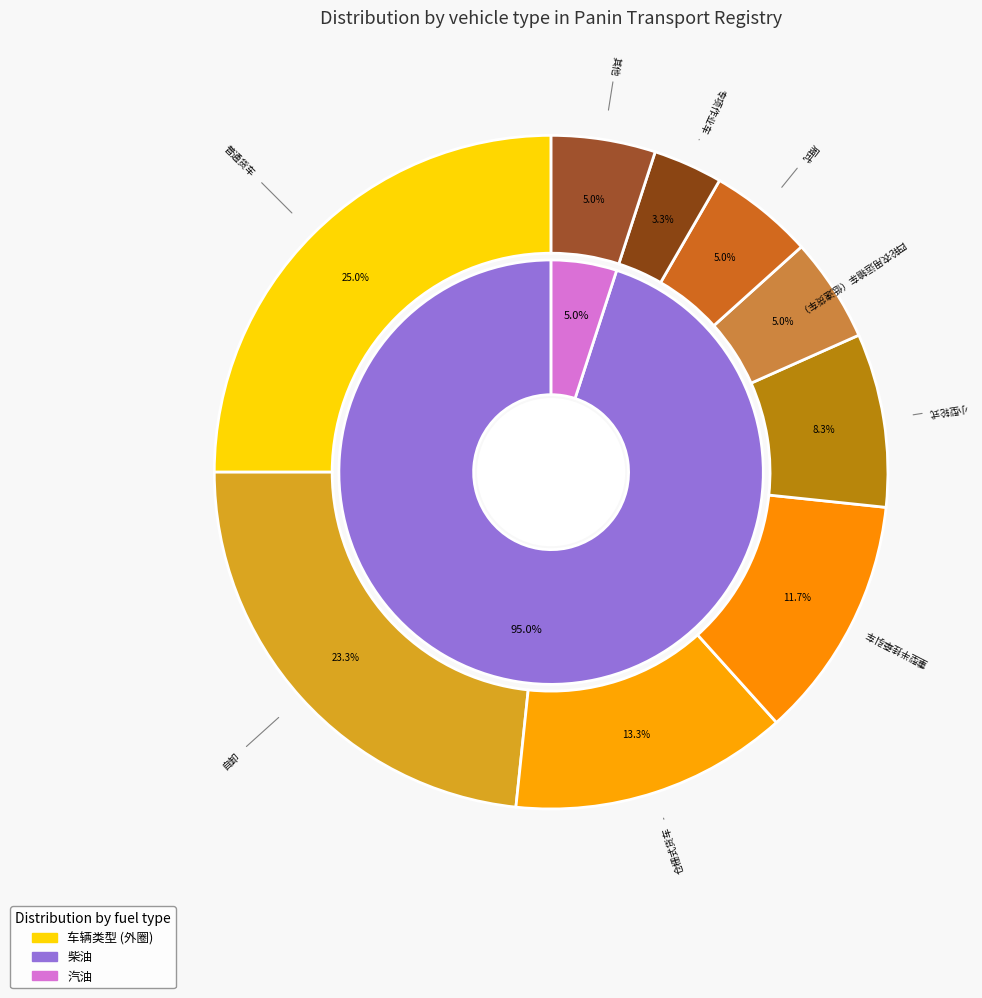

Rank the categories by value from highest to lowest.

普通货车, 自卸, 仓栅式货车, 重型半挂牵引车, 小型轮式, 四轮农用运输车（低速货车）, 厢式, 其他, 专项作业车